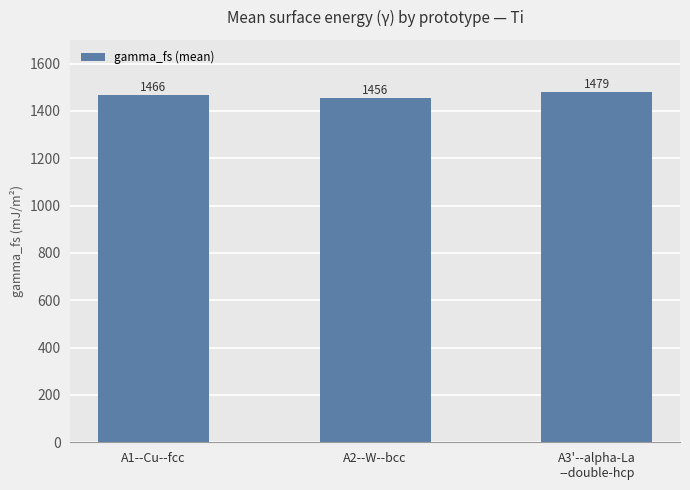

What is the change in value from A1--Cu--fcc to A3'--alpha-La
--double-hcp?

+12.8